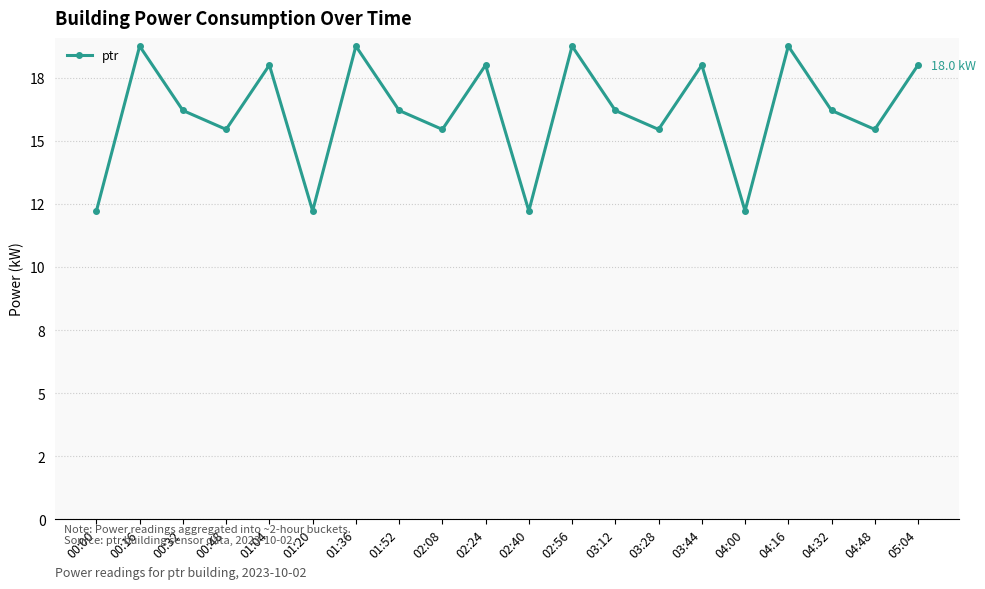

At which label is the value closest to 15?

00:48